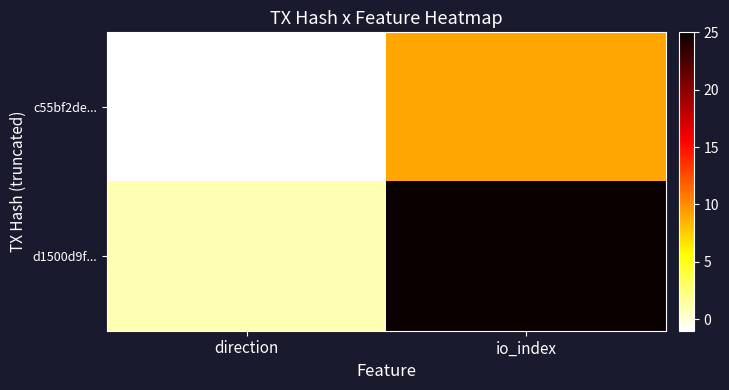

Between direction and io_index, which is larger?

io_index